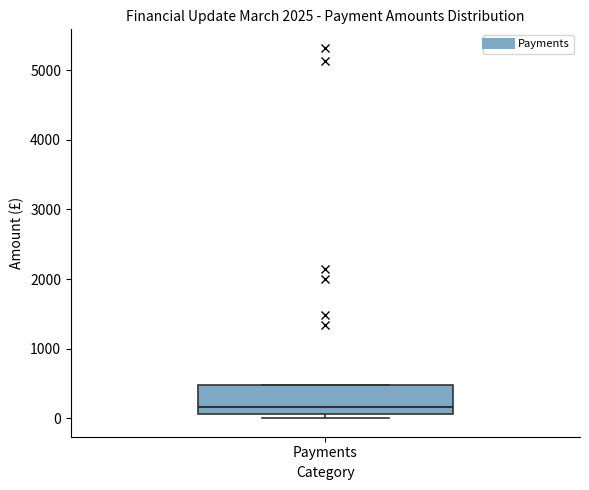

Where is the lower edge of the box for Payments on the y-axis? The values are not printed on the chart, so give them approximately, as read against the axis.

100